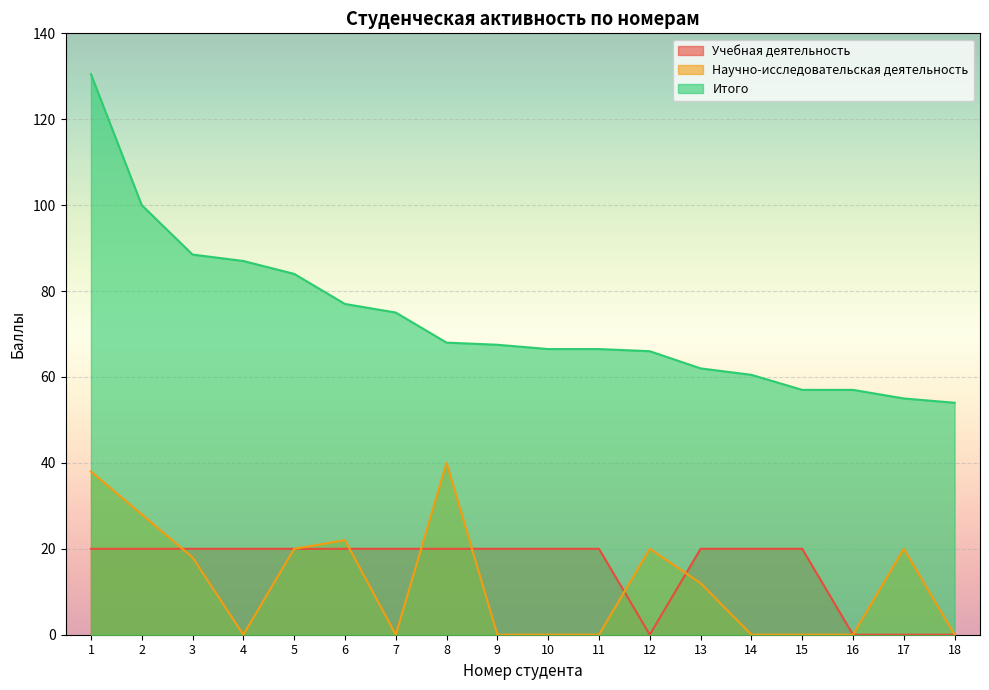

Which series has the largest total across all categories?

Итого